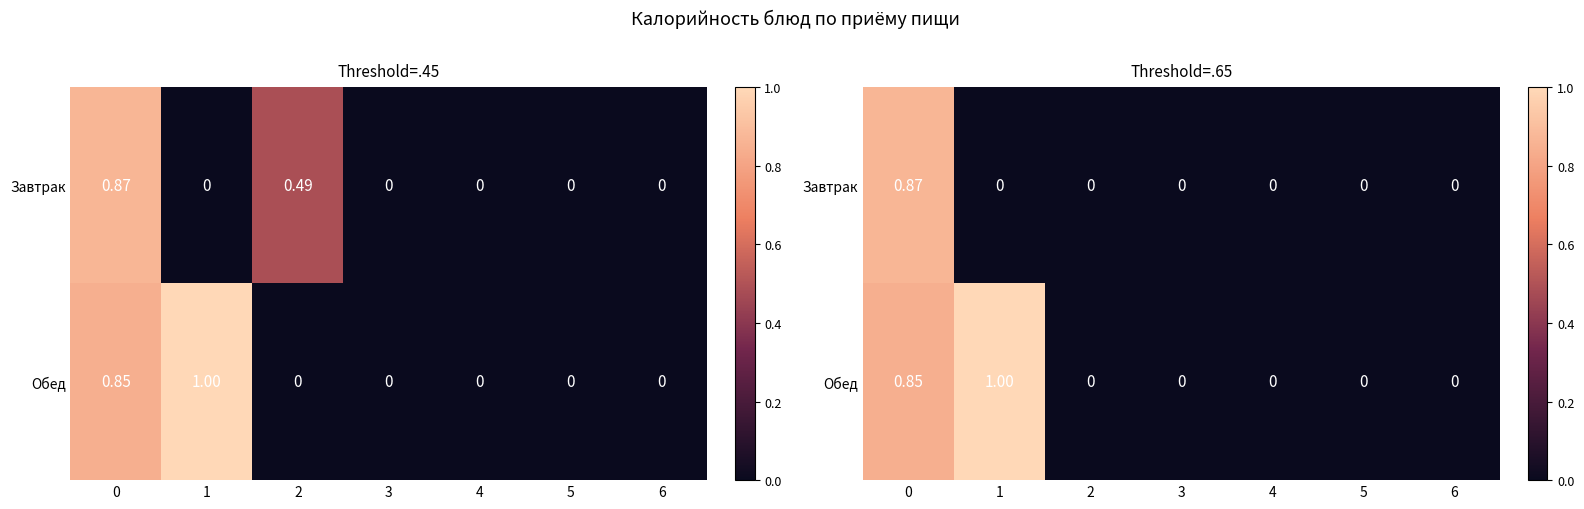

Is it true that Завтрак equals -0.4 at 4?

False